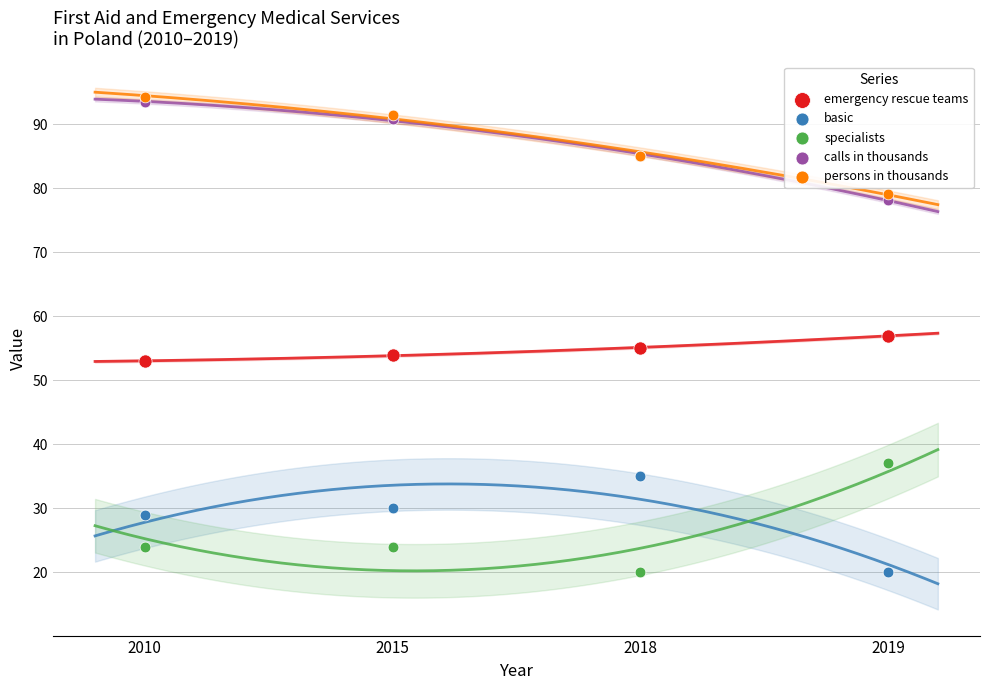

In the specialists series, what Y value is closest to 28?

24.0